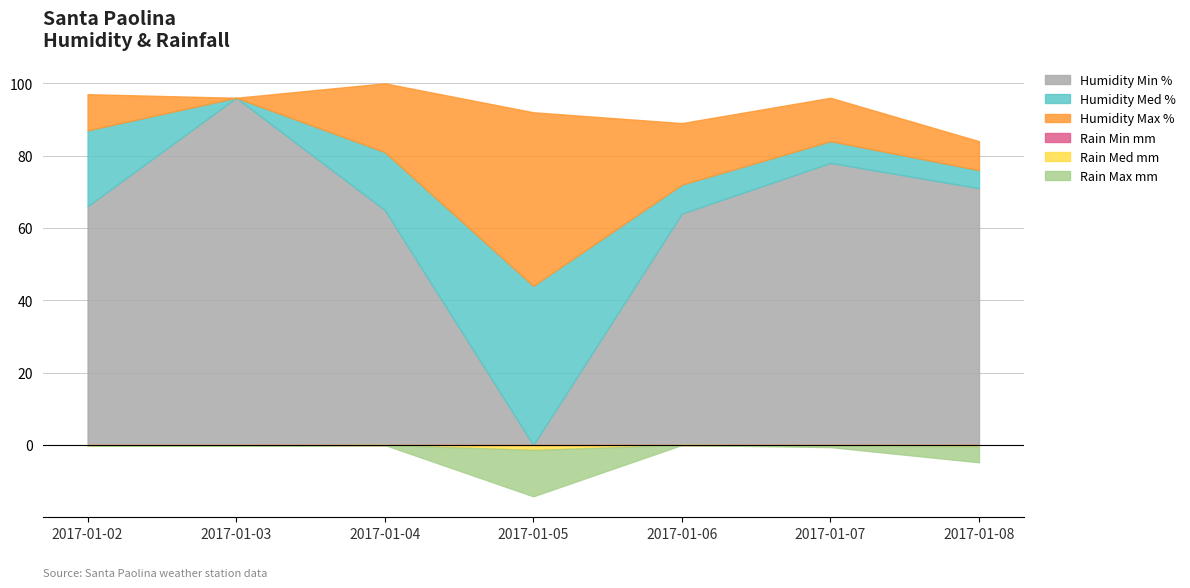

The value of Humidity Max % at 2017-01-08 is 84.0. True or false?

True